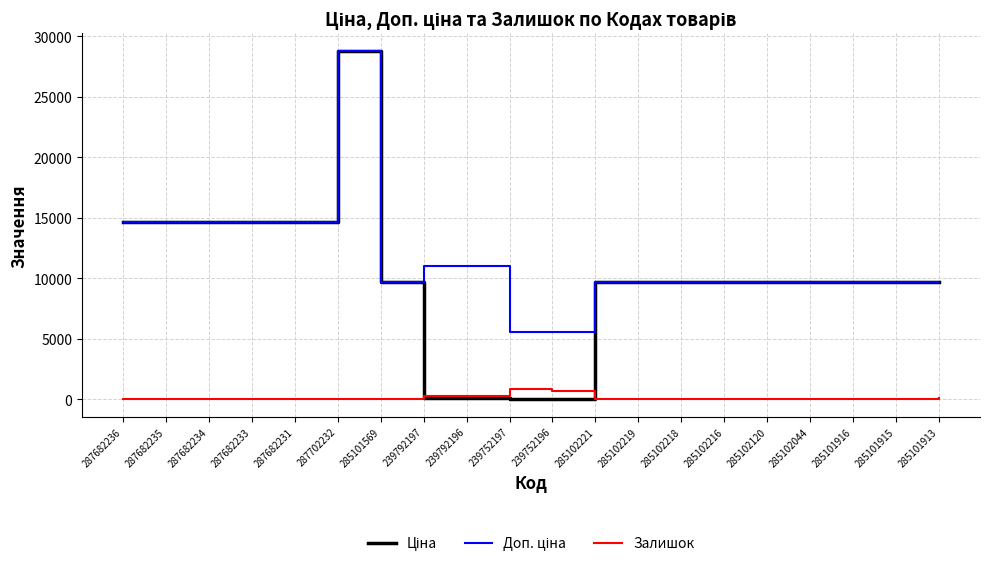

What is the greatest value displayed?

28821.8